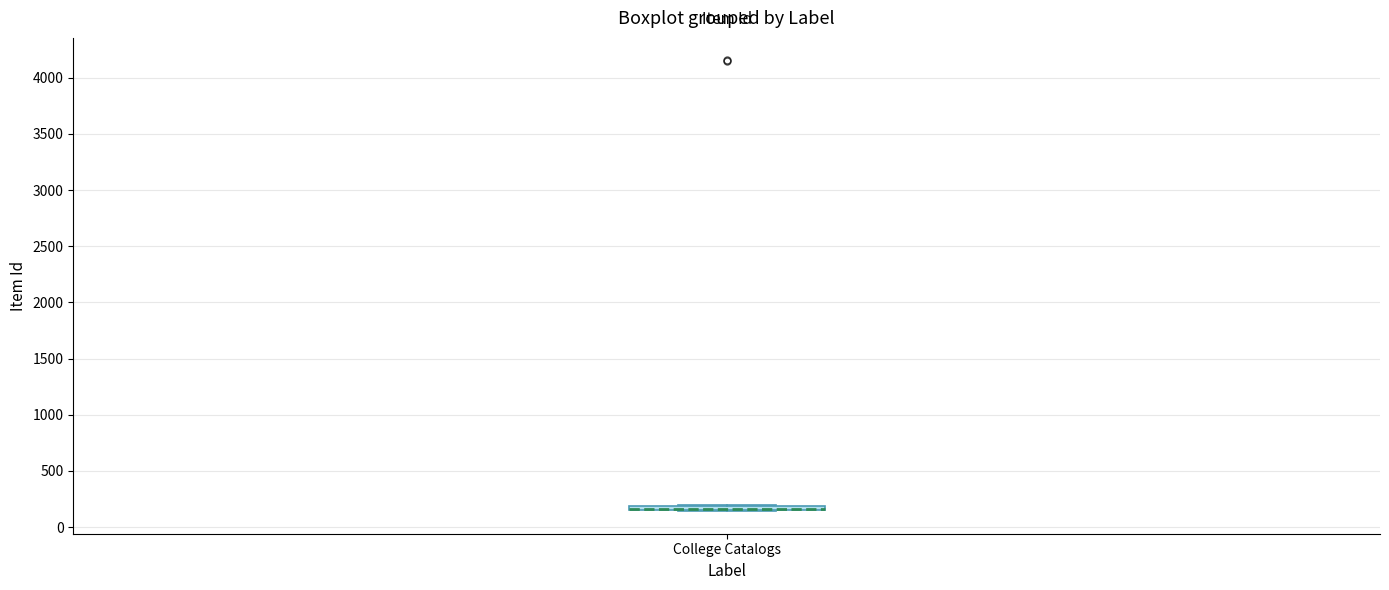

Where is the upper edge of the box for College Catalogs on the y-axis? The values are not printed on the chart, so give them approximately, as read against the axis.

200